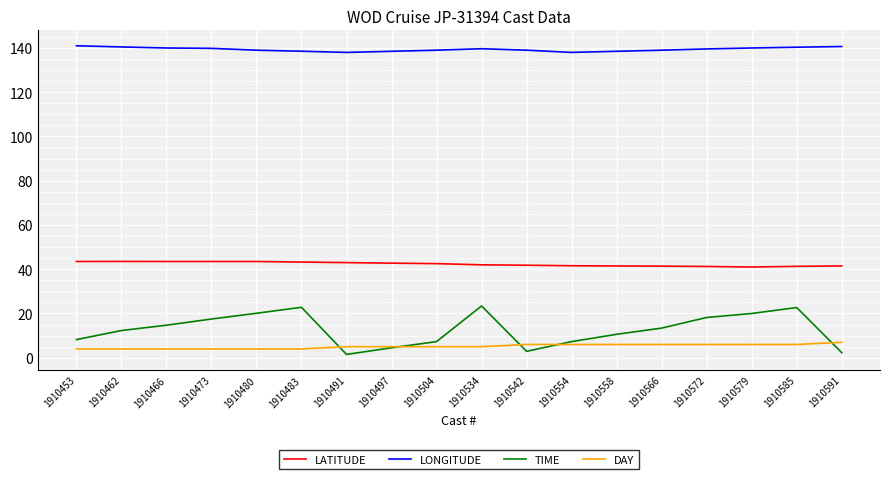

What is the highest value of the LONGITUDE series?

141.0